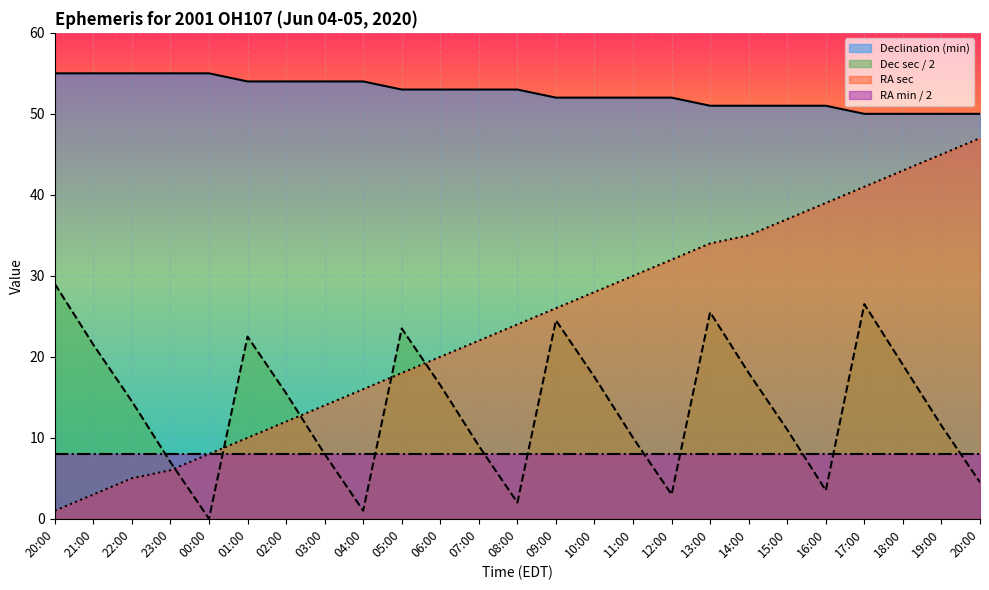

At how many categories does at least one series exceed 15?

25